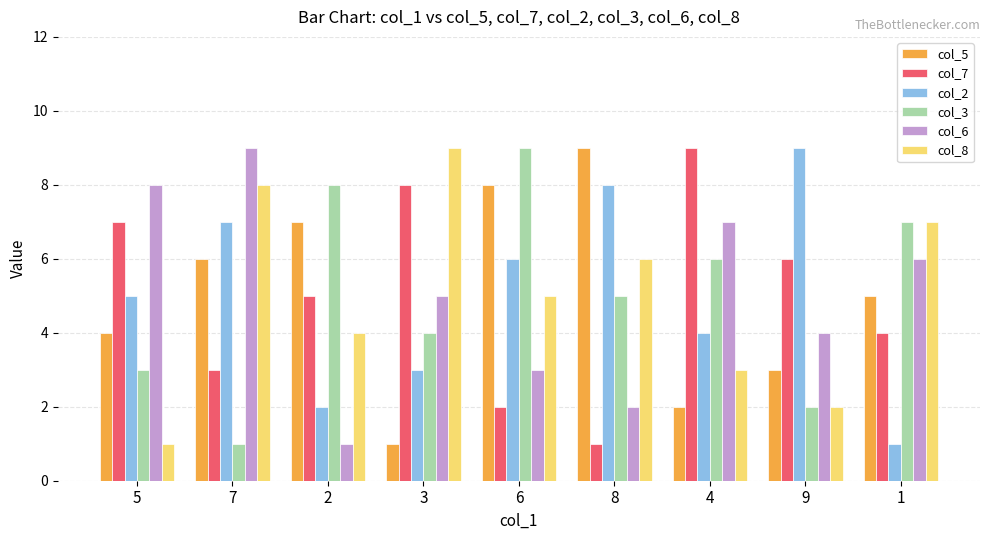

What is the difference between the col_6 values at 2 and 5?

7